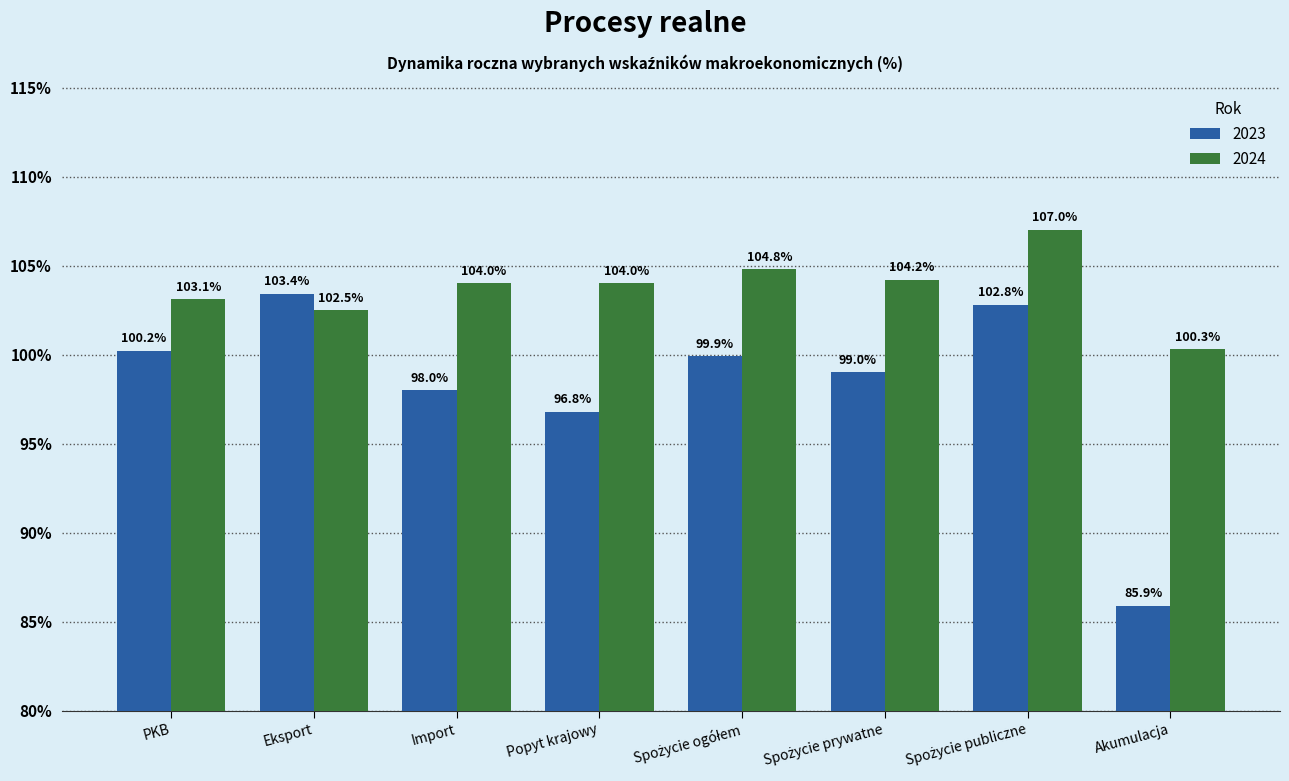

Reading left to right, extract all data points from this chart.

2023: 100.2	103.4	98.0	96.8	99.9	99.0	102.8	85.9
2024: 103.1	102.5	104.0	104.0	104.8	104.2	107.0	100.3